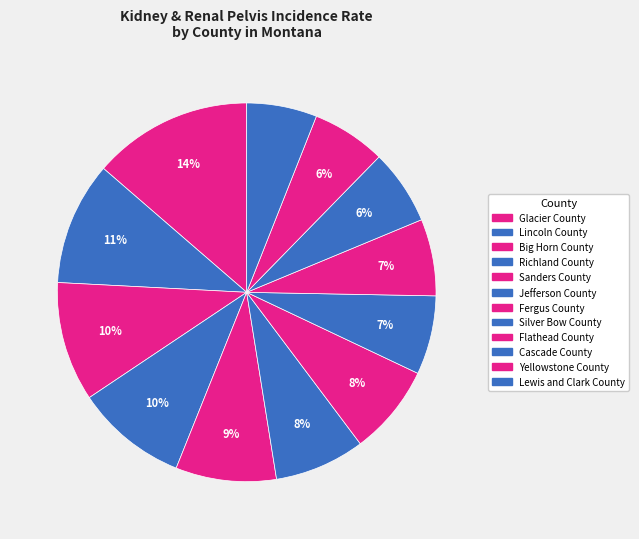

True or false: Lincoln County accounts for 1% of the total.

False